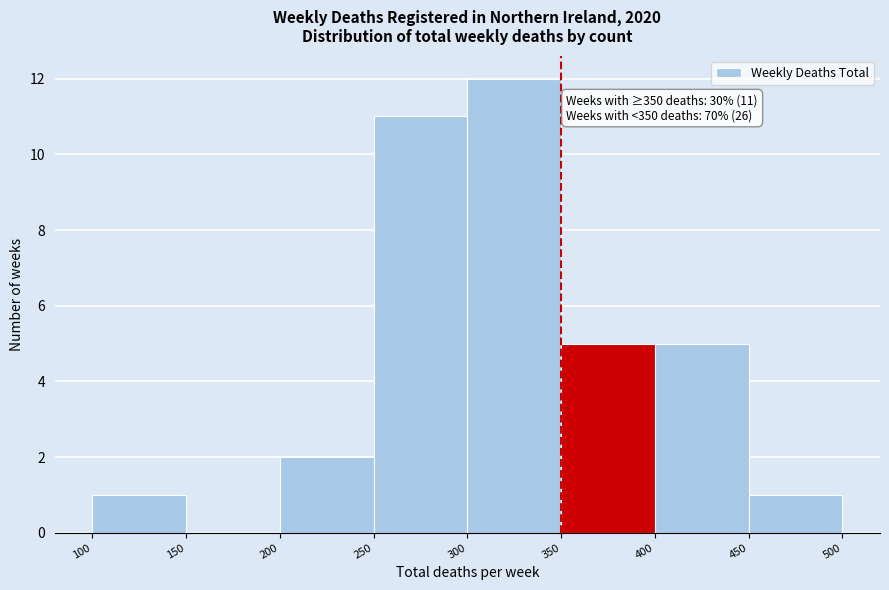

Which range on the x-axis has the tallest bar?

300 to 350